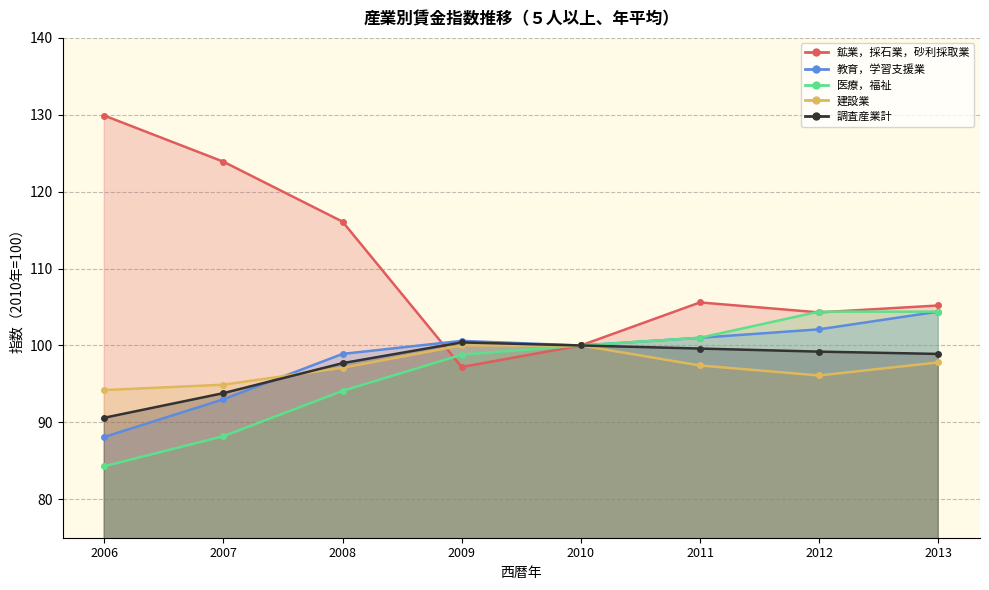

What is the difference between the second highest and minimum values in the 鉱業，採石業，砂利採取業 series?

26.7